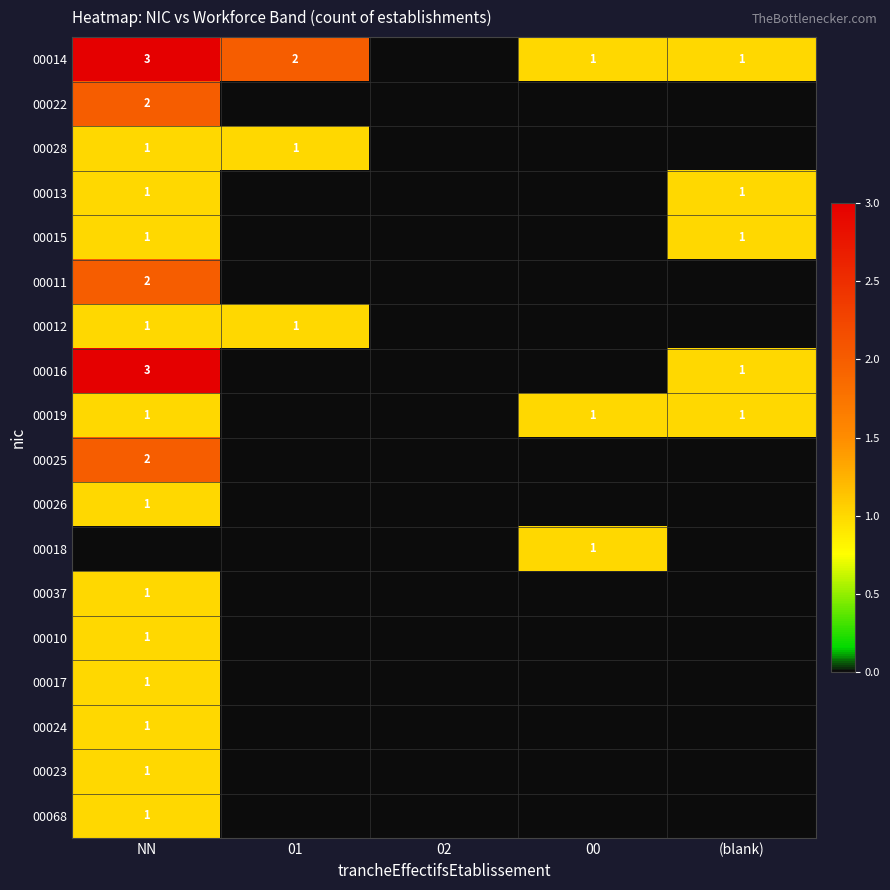

Is it true that 00019 equals 0 at NN?

False